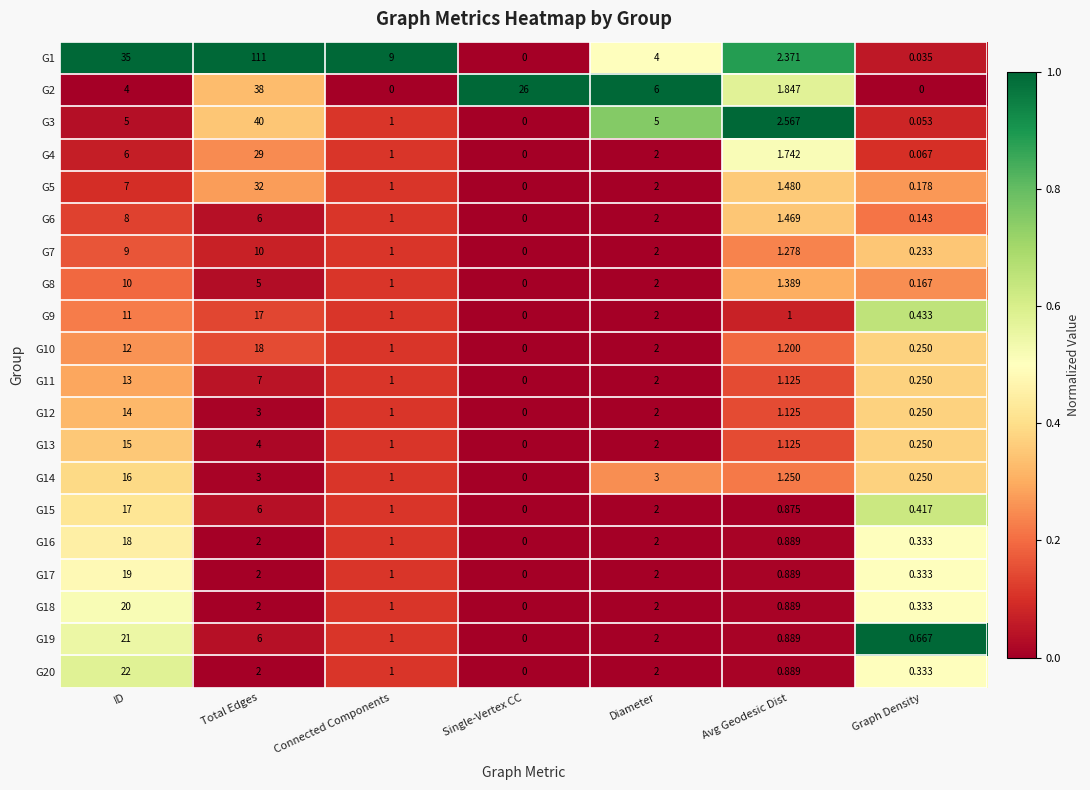

Rank the categories by G15 value from lowest to highest.

Single-Vertex CC, Graph Density, Avg Geodesic Dist, Connected Components, Diameter, Total Edges, ID